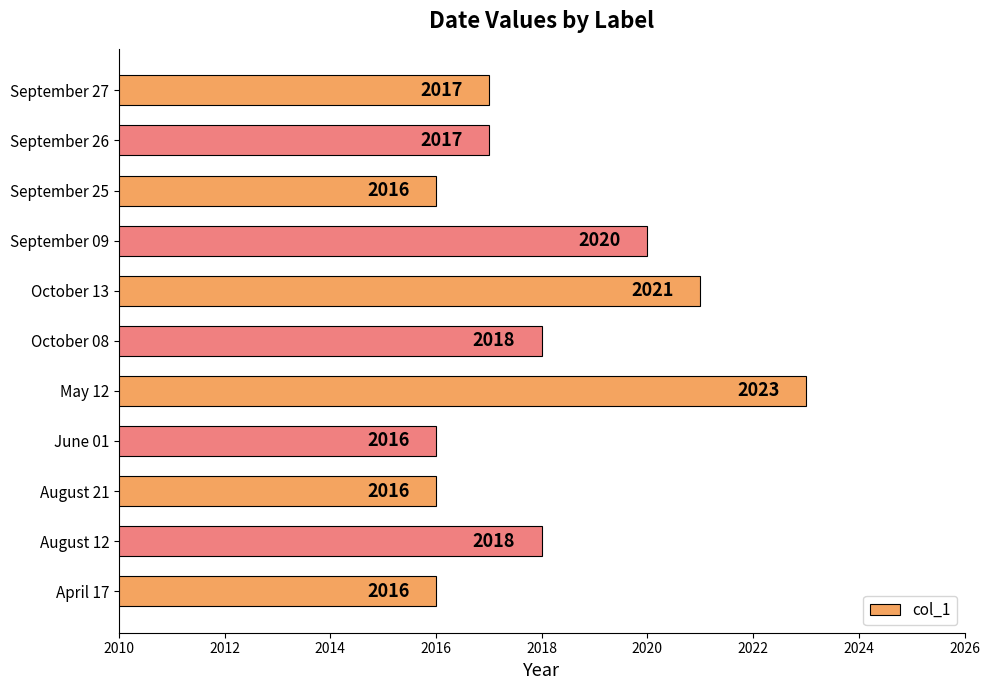

Read the value at September 26.

2017